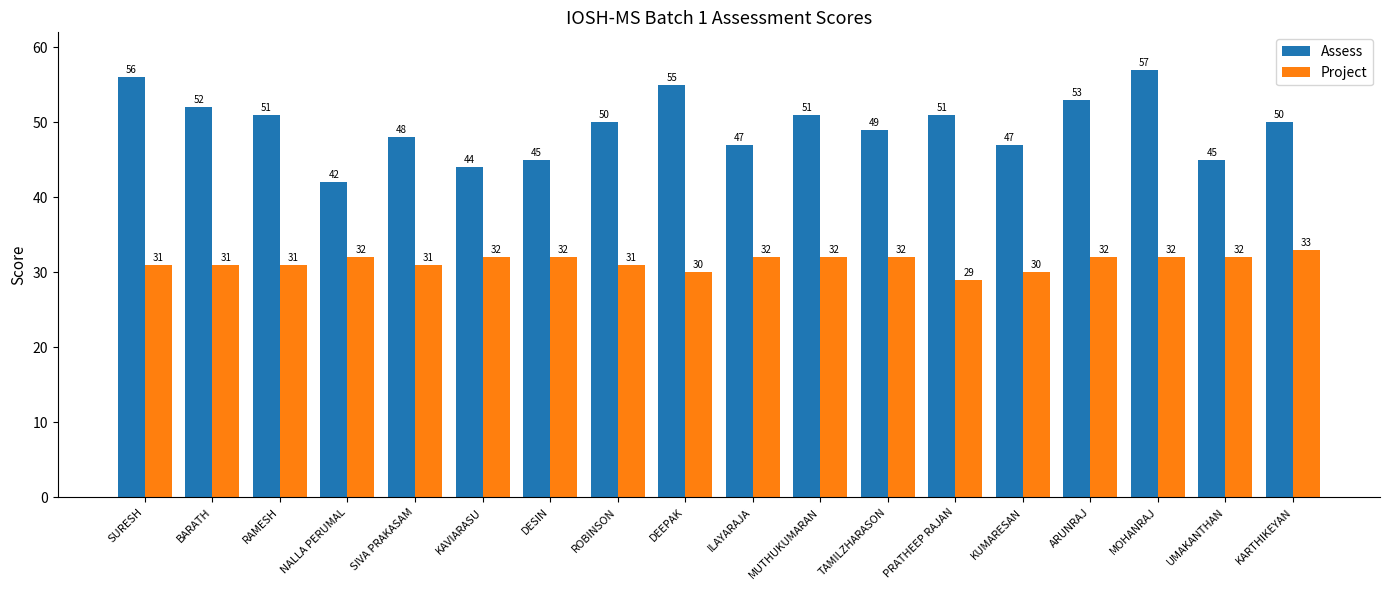

True or false: Assess has a value of 69 at MUTHUKUMARAN.

False